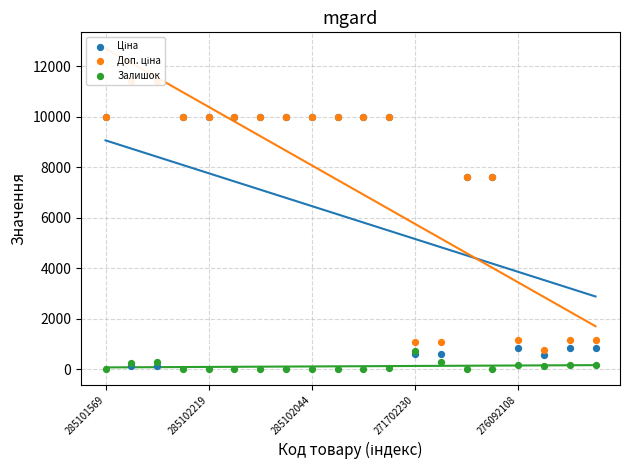

What are all the series names shown in the legend?

Ціна, Доп. ціна, Залишок